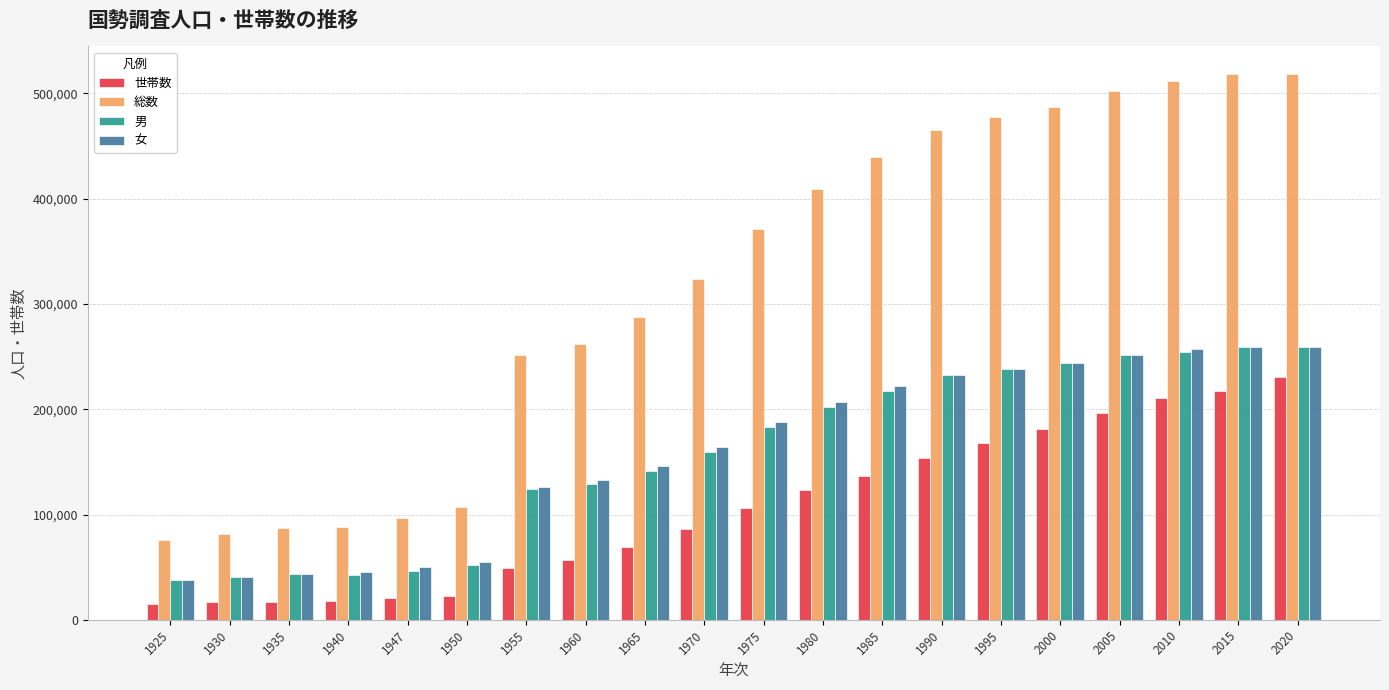

How many groups of bars are there?

20